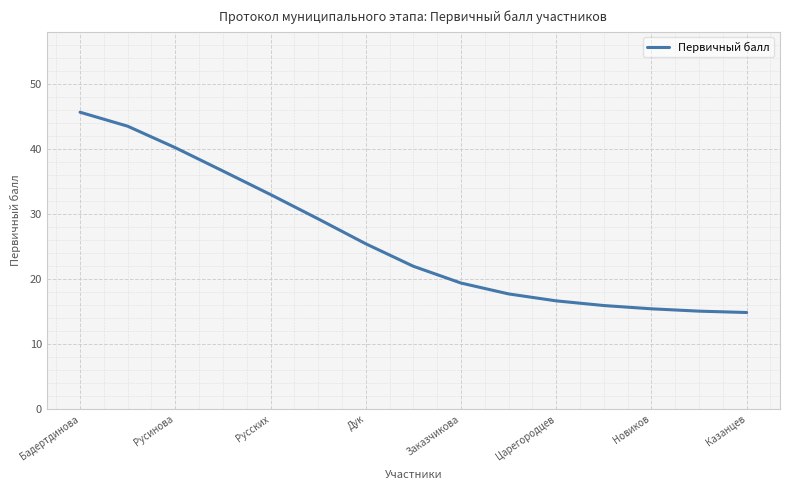

What is the difference between the maximum and minimum values?

30.8